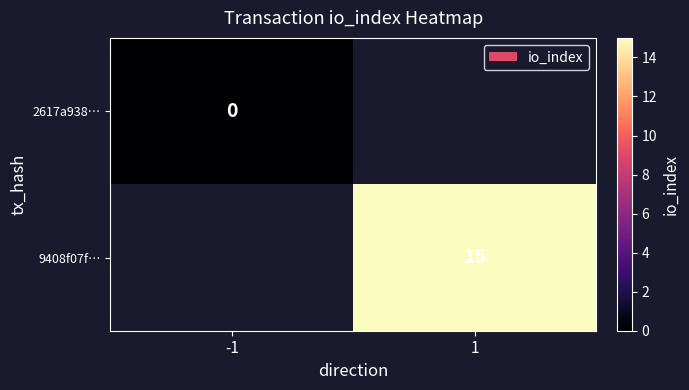

The value of 9408f07f… at 1 is 15. True or false?

True